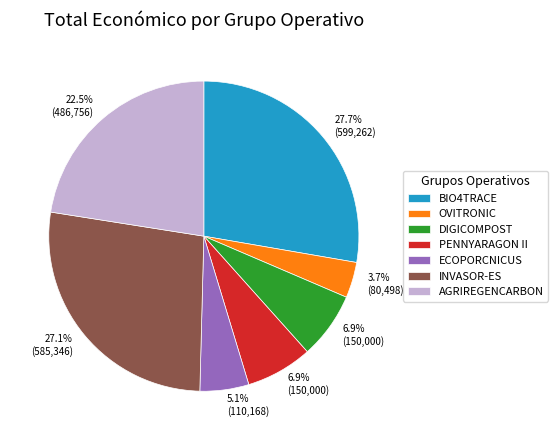

How many segments does this pie chart have?

7